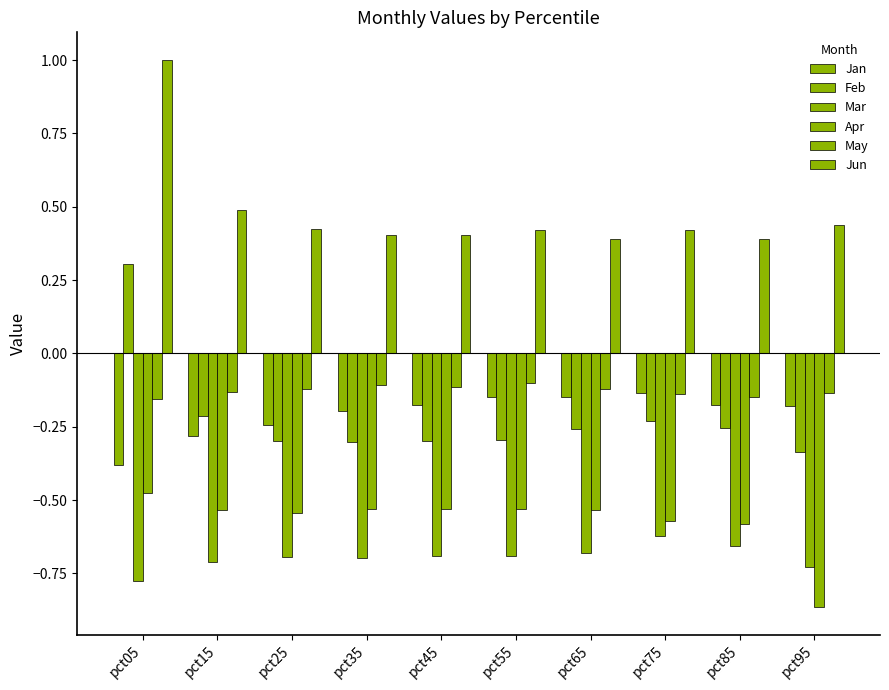

How many data points in Feb are less than 0?

9